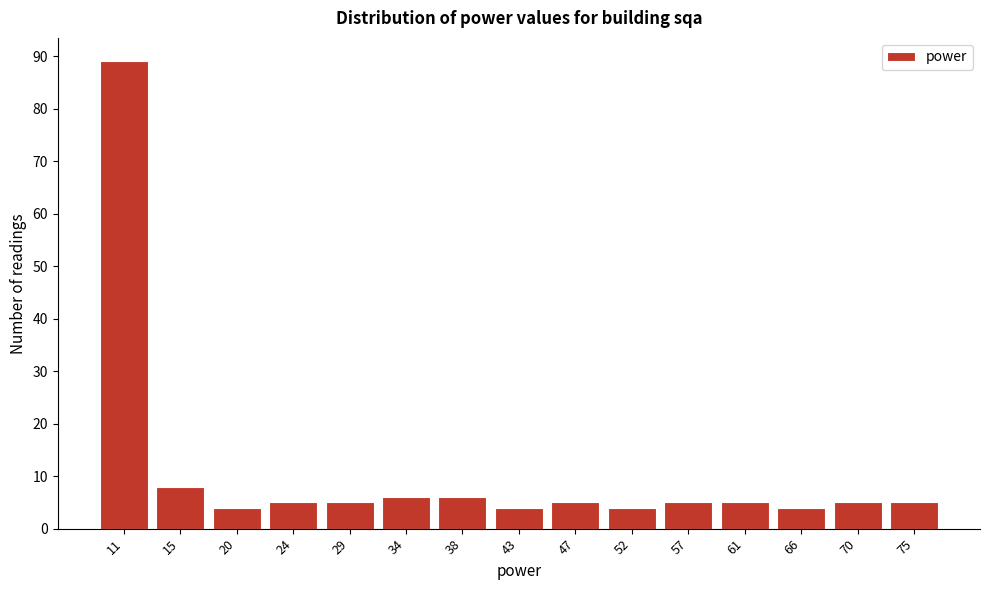

Reading right to left, transcribe all the data shown in this chart.

5	5	4	5	5	4	5	4	6	6	5	5	4	8	89